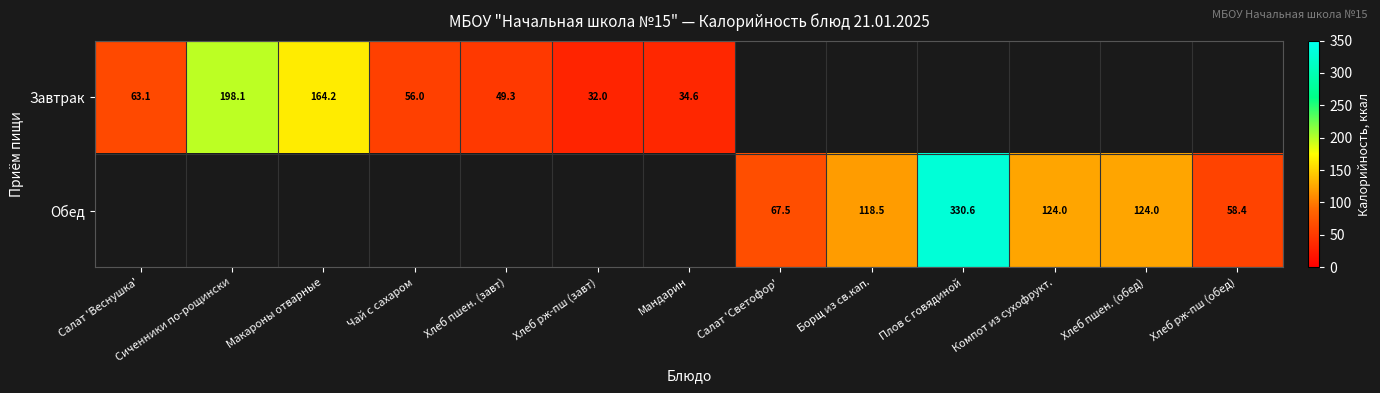

Between Сиченники по-рощински and Макароны отварные, which is larger?

Сиченники по-рощински